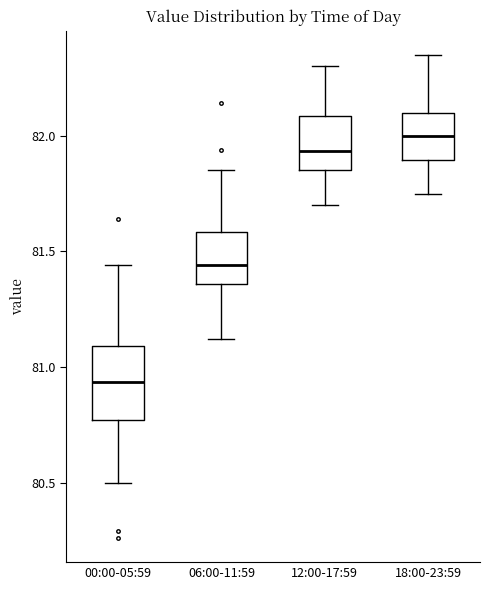

Comparing the boxes themselves (not the whiskers), which one is the tallest?

00:00-05:59